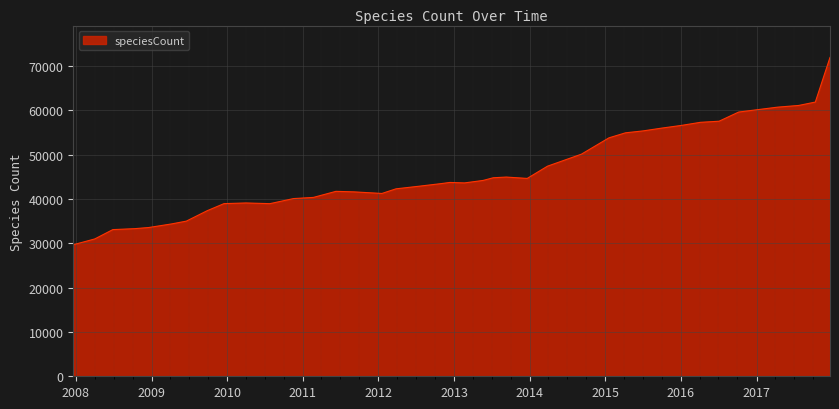

What is the minimum value shown in the chart?

29668